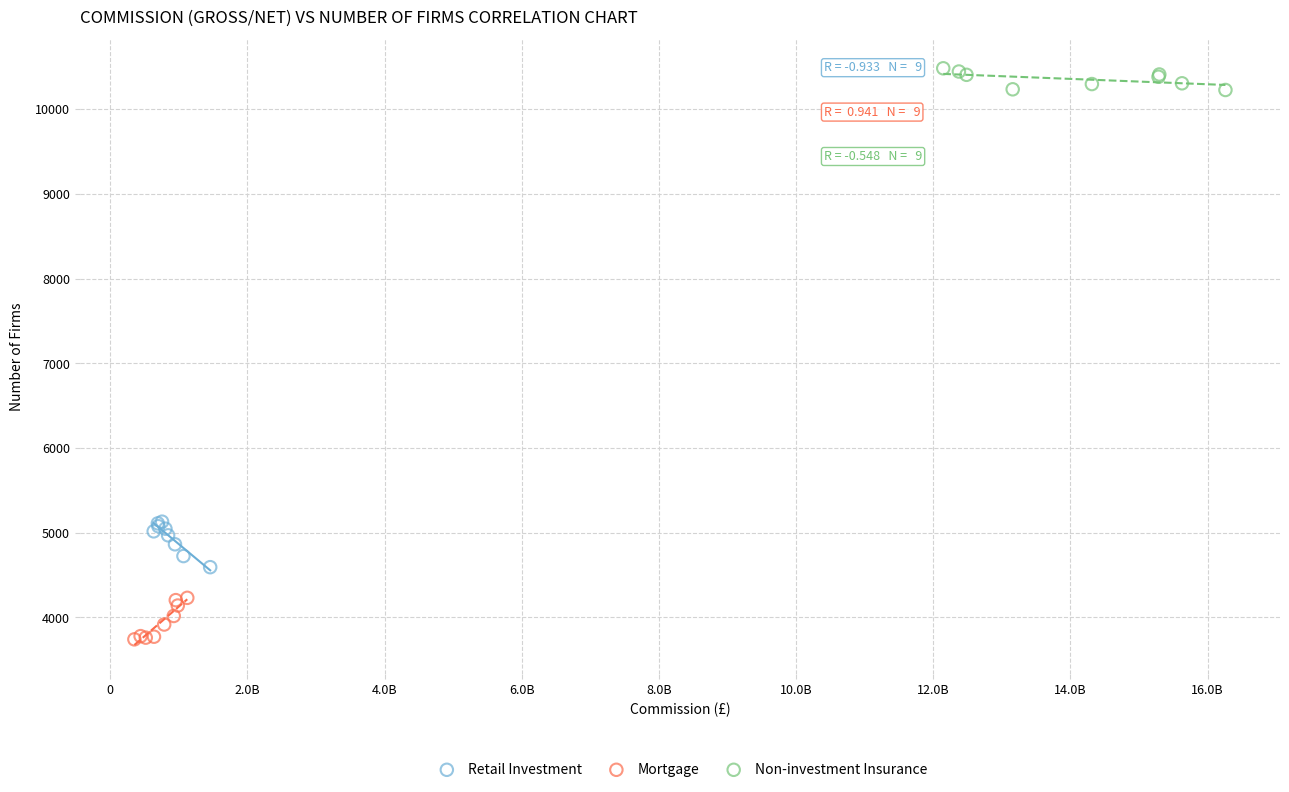

Which series reaches the minimum Y coordinate?

Mortgage